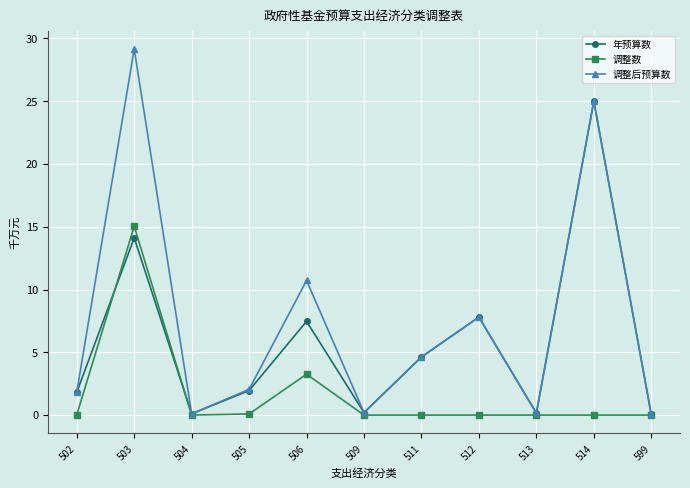

What are all the series names shown in the legend?

年预算数, 调整数, 调整后预算数